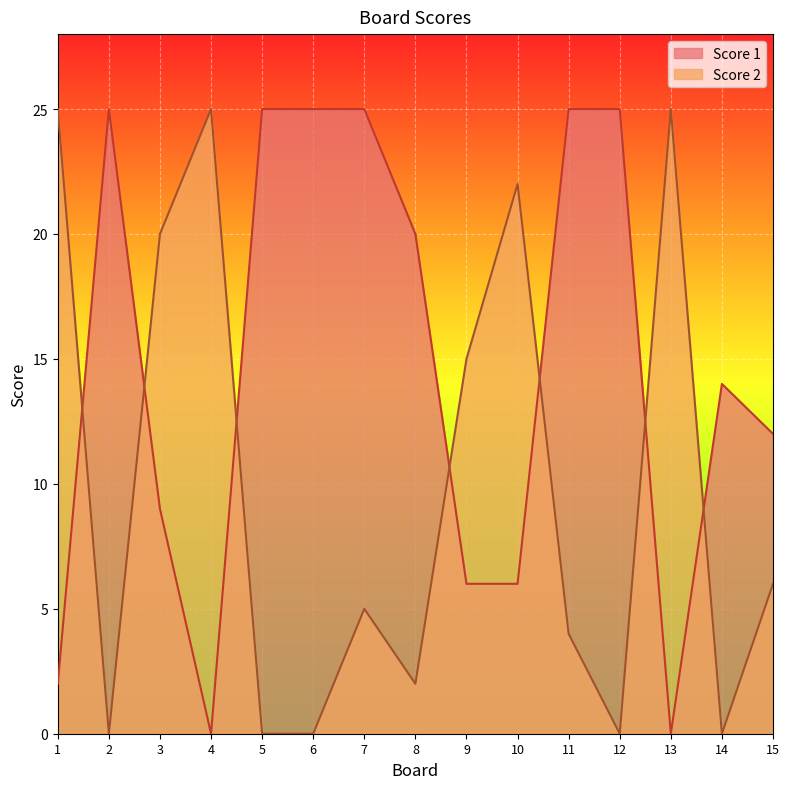

At which label does Score 1 reach its minimum?

4